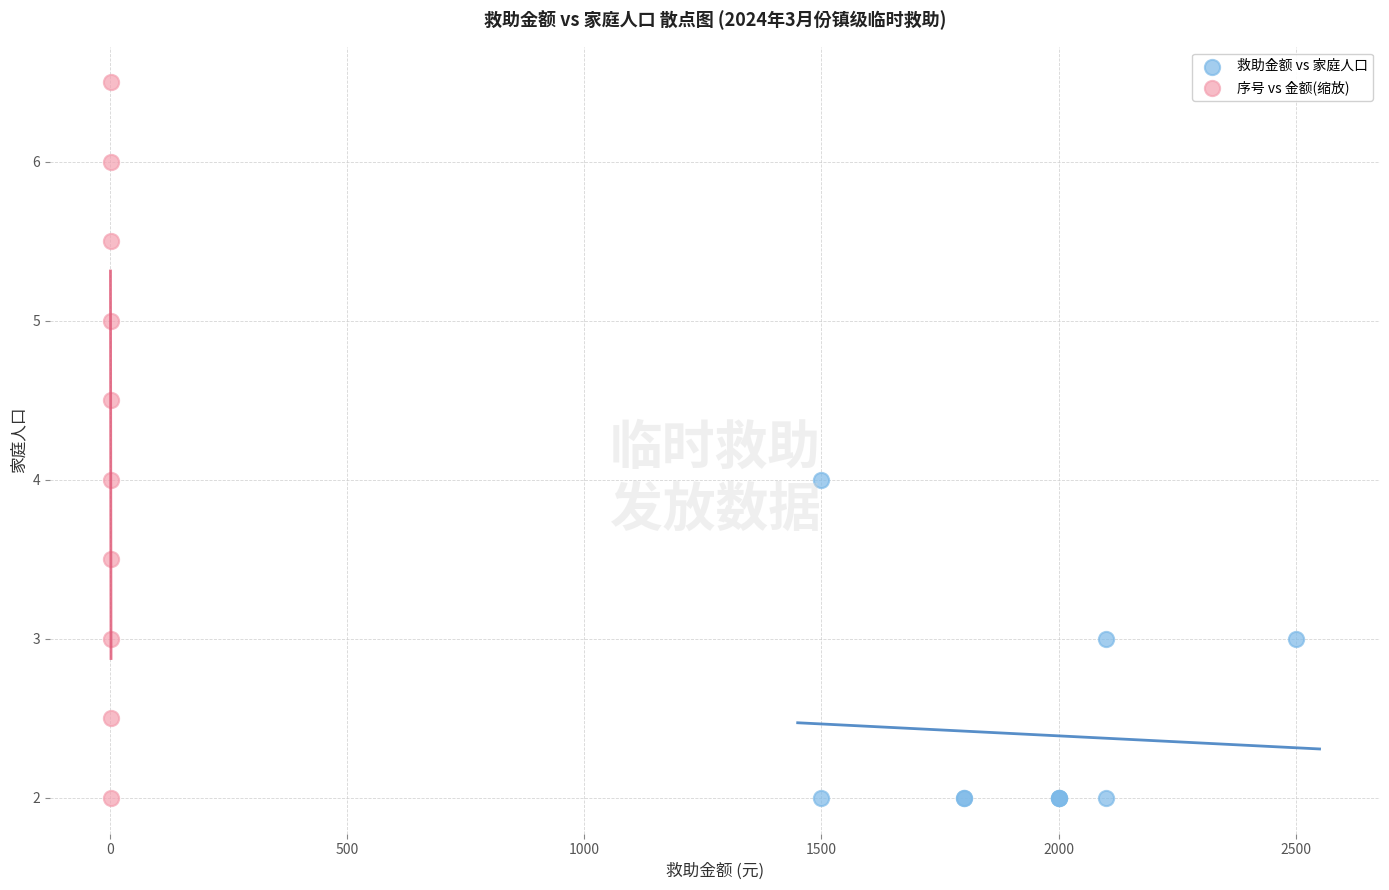

Which series reaches the maximum Y coordinate?

序号 vs 金额(缩放)